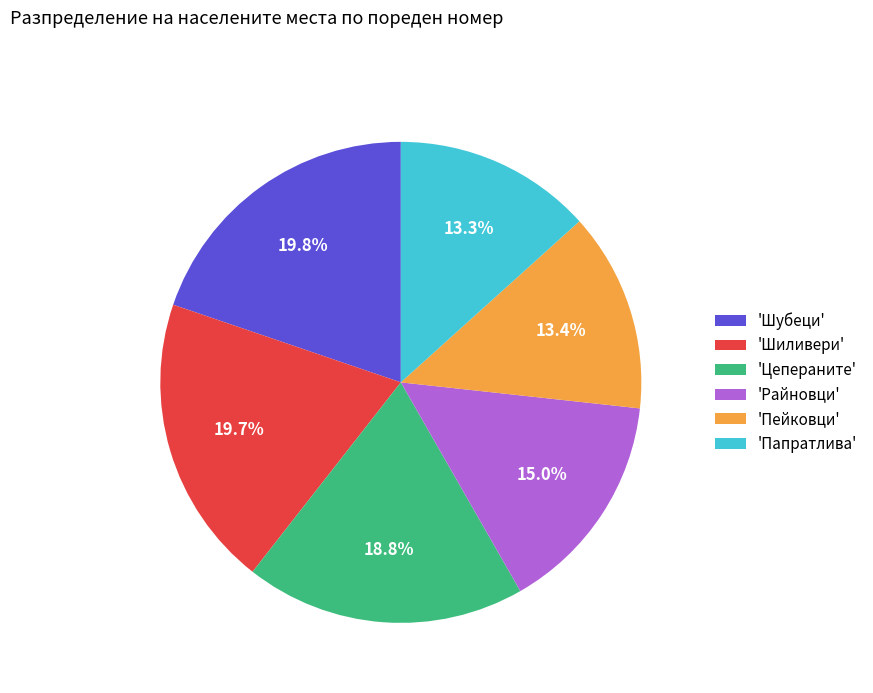

How many slices are in this pie chart?

6